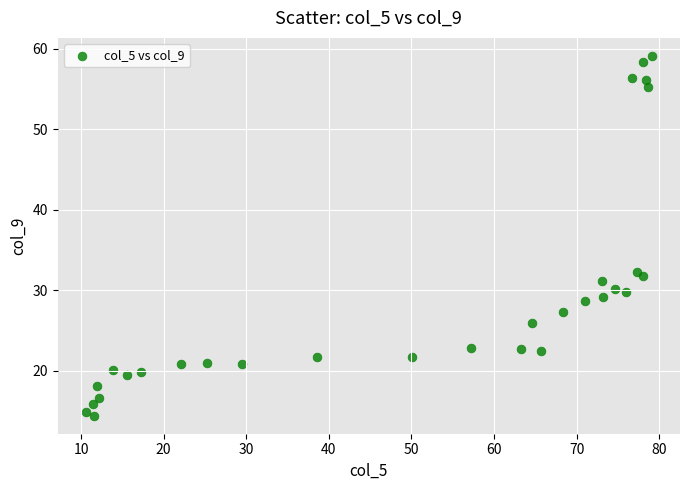

What is the range of X values (max minus min)?

68.5